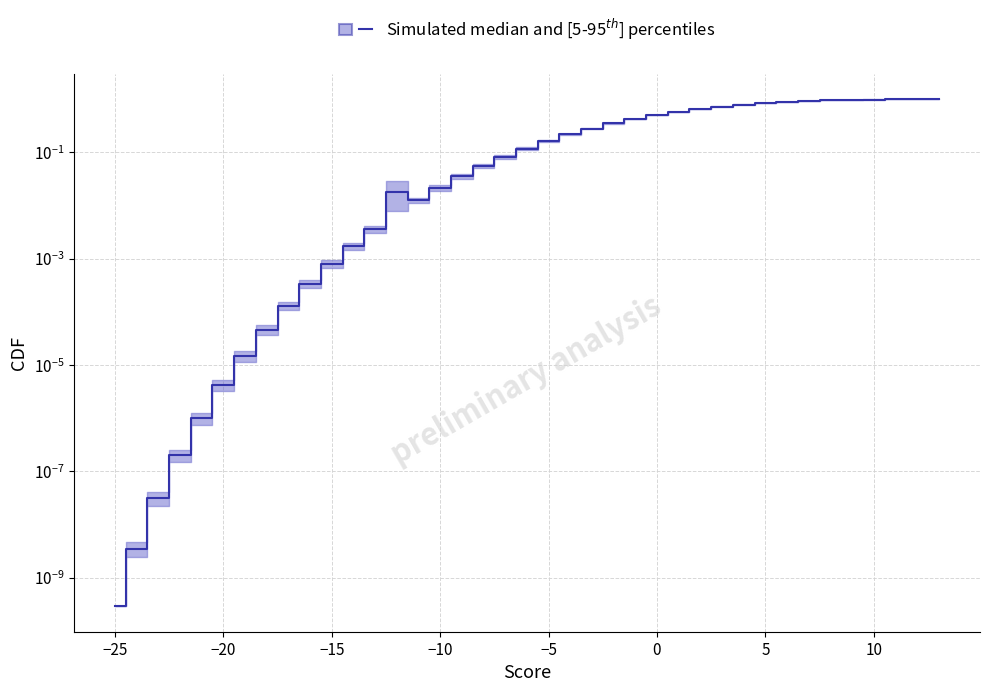

Is it true that the value at 13 is 1.0?

True